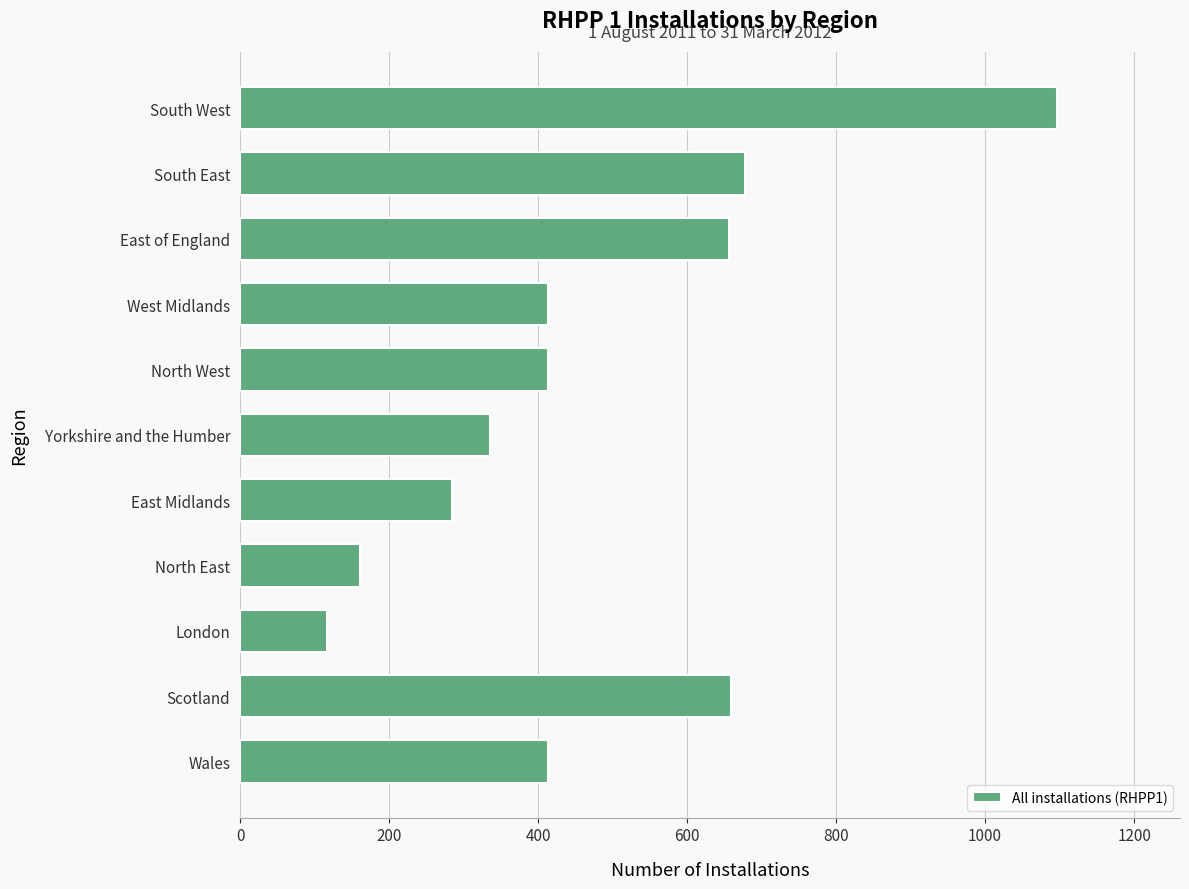

Are the bars horizontal?

Yes